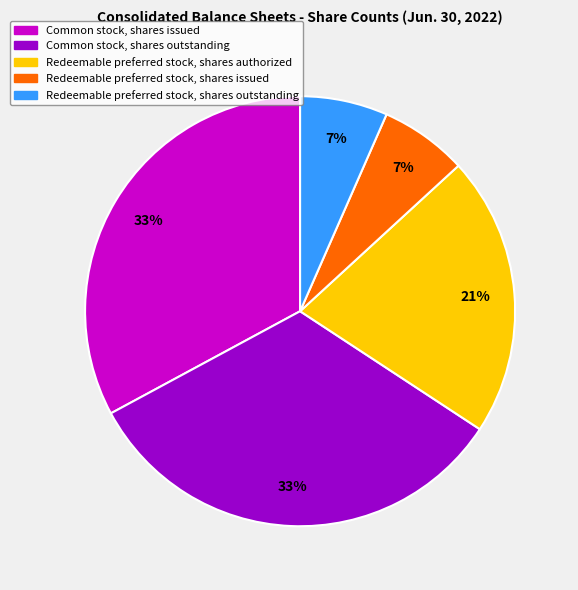

What percentage is the Common stock, shares outstanding slice, to the nearest percent?

33%